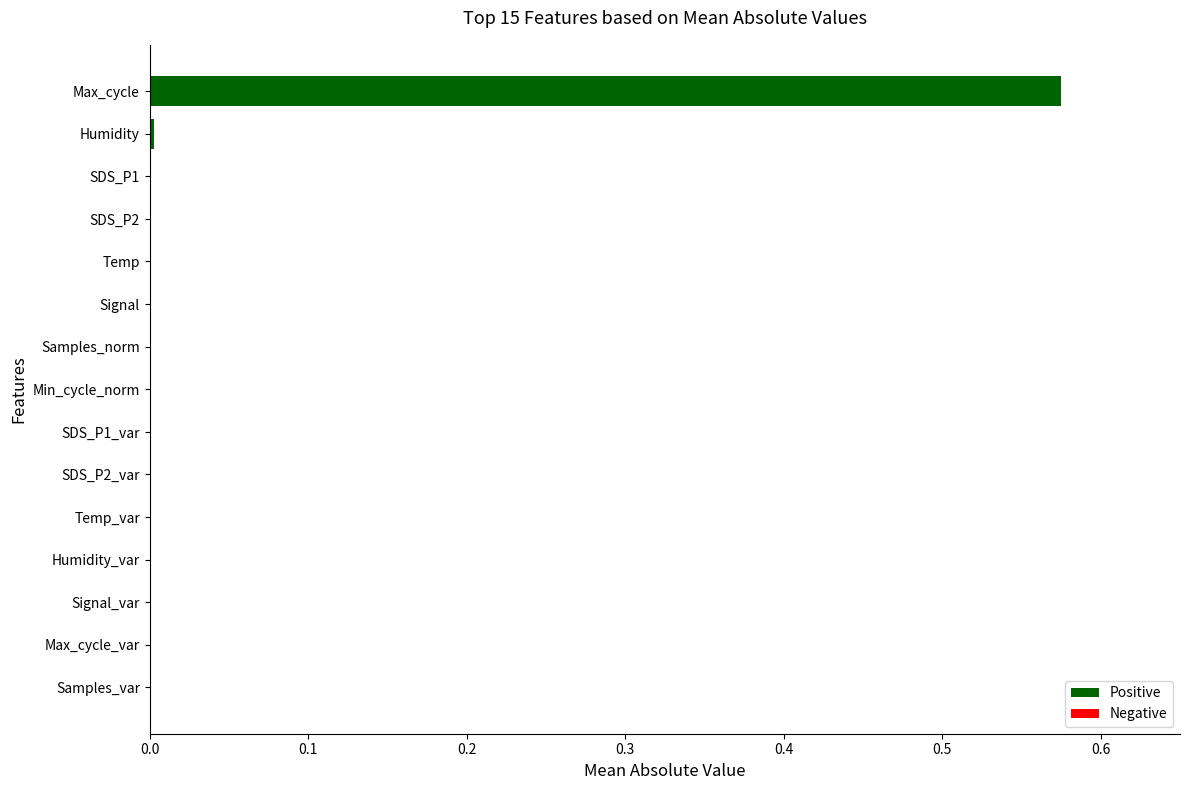

The value at SDS_P1 is 0.0. True or false?

True